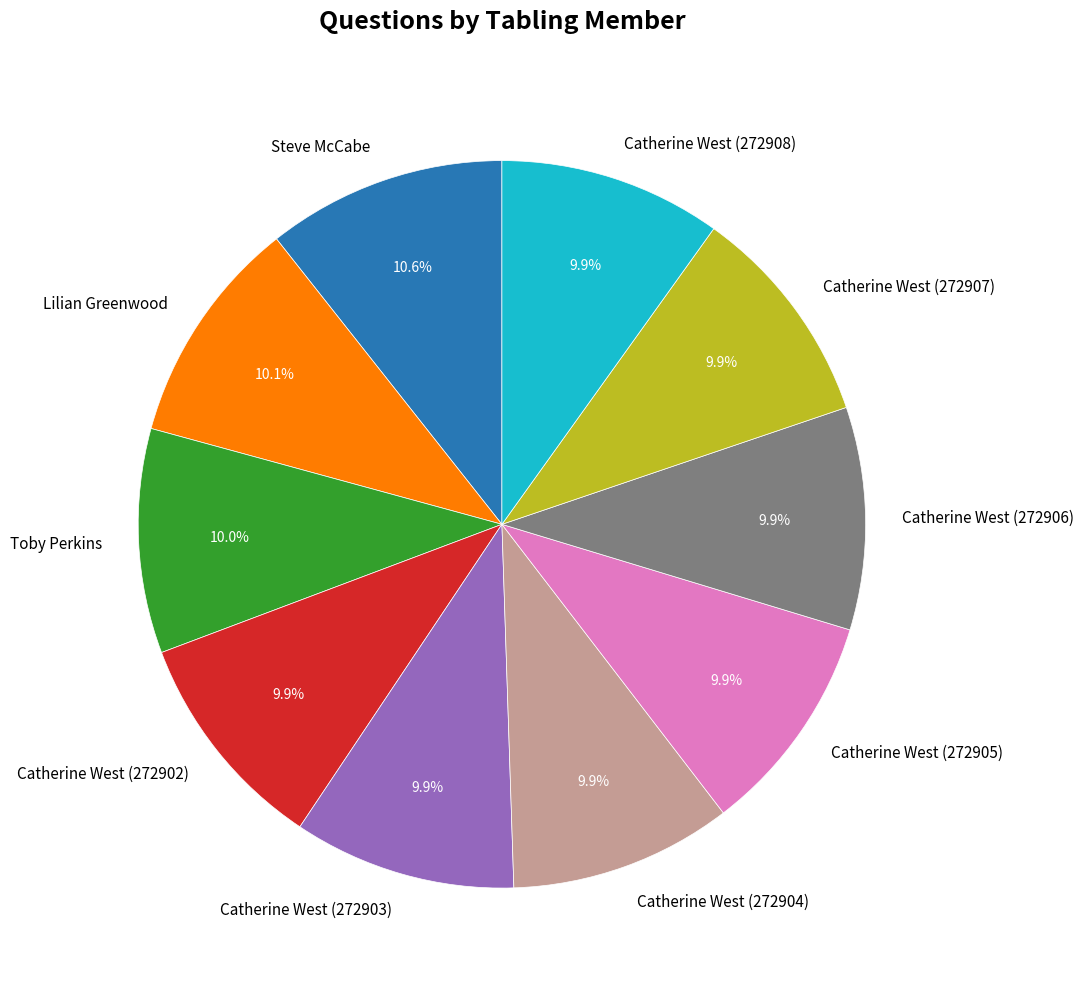

To the nearest percent, what is the combined percentage of Catherine West (272906) and Toby Perkins?

20%